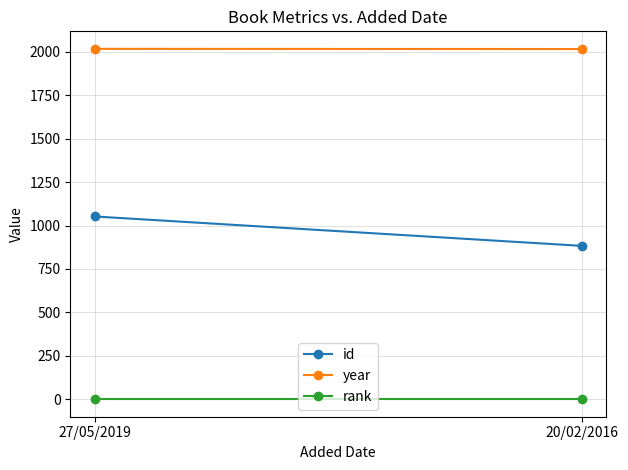

What is the average value of the id series?

968